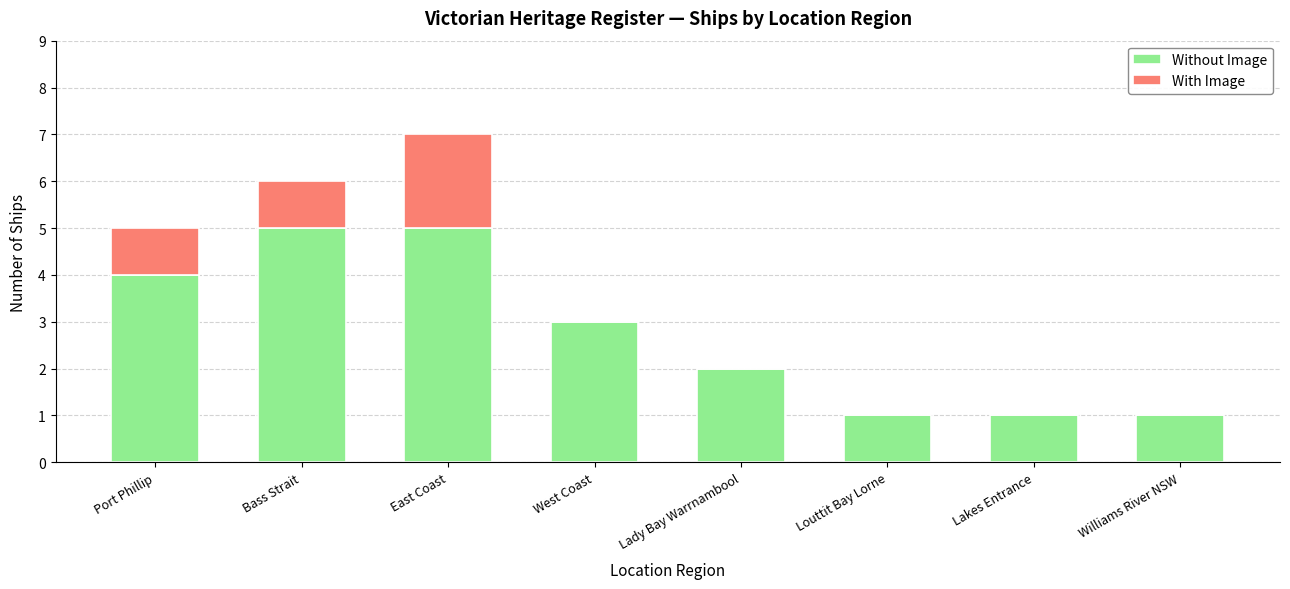

The Without Image series shows 3 at West Coast. True or false?

True